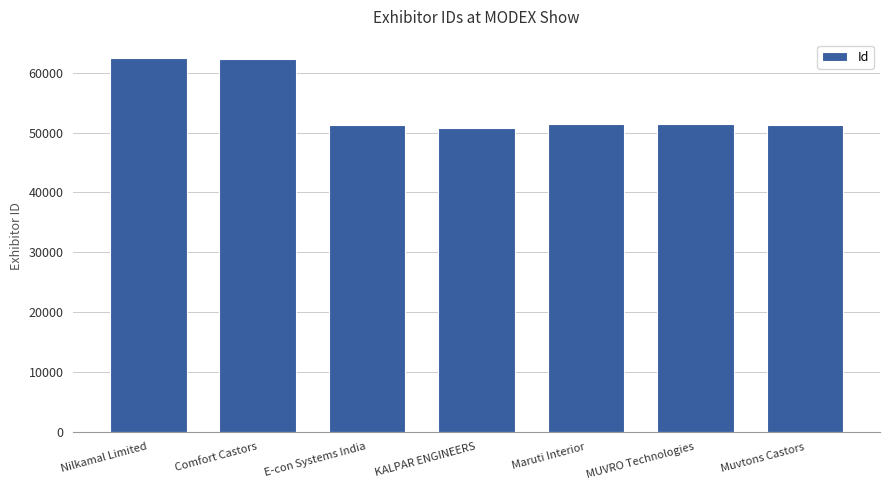

What is the value of the 3rd bar from the left?

51297